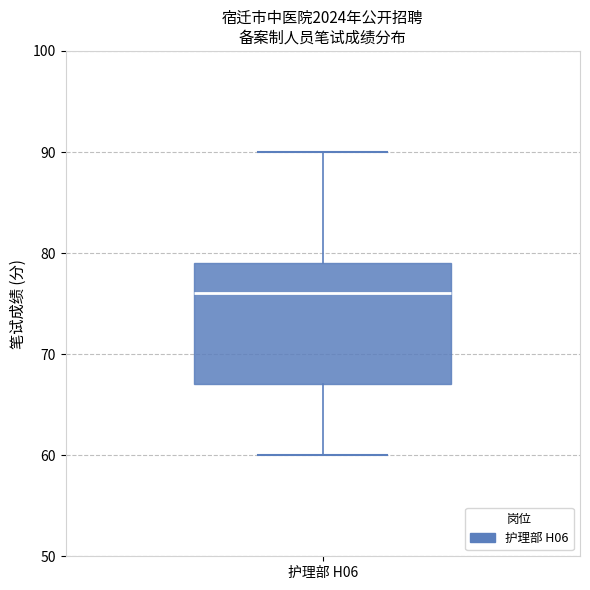

Transcribe this box plot: give where the median line is, the range the box spans, and where the two whiskers end, as read against the y-axis. The values are not printed on the chart, so give them approximately, as read against the axis.

median 76, box 67 to 79, whiskers 60 to 90